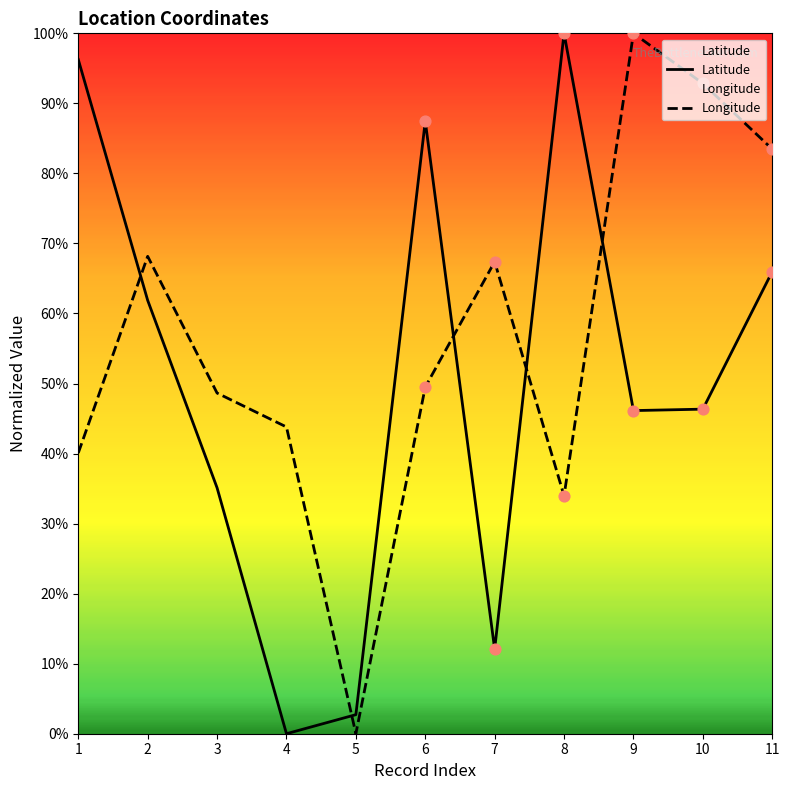

Is the value of Latitude at 10 greater than the value of Longitude at 7?

No